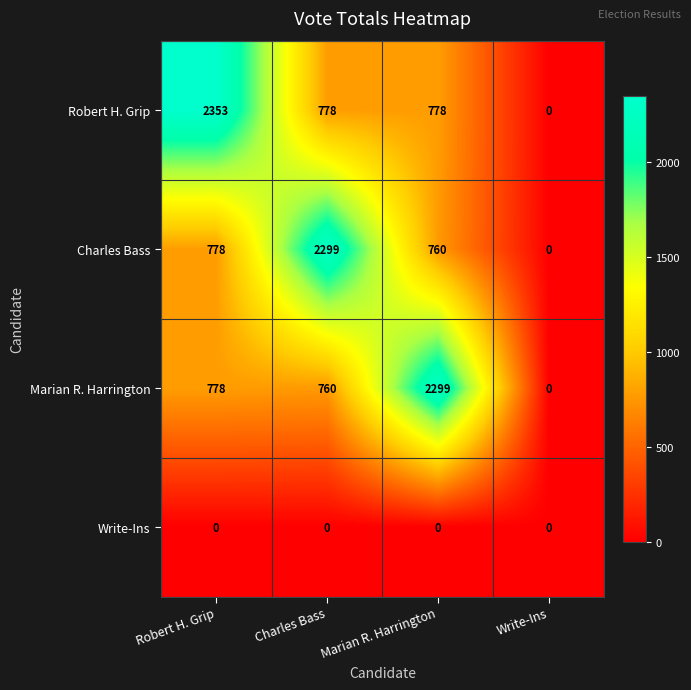

Which series has the largest range (max minus min)?

Robert H. Grip